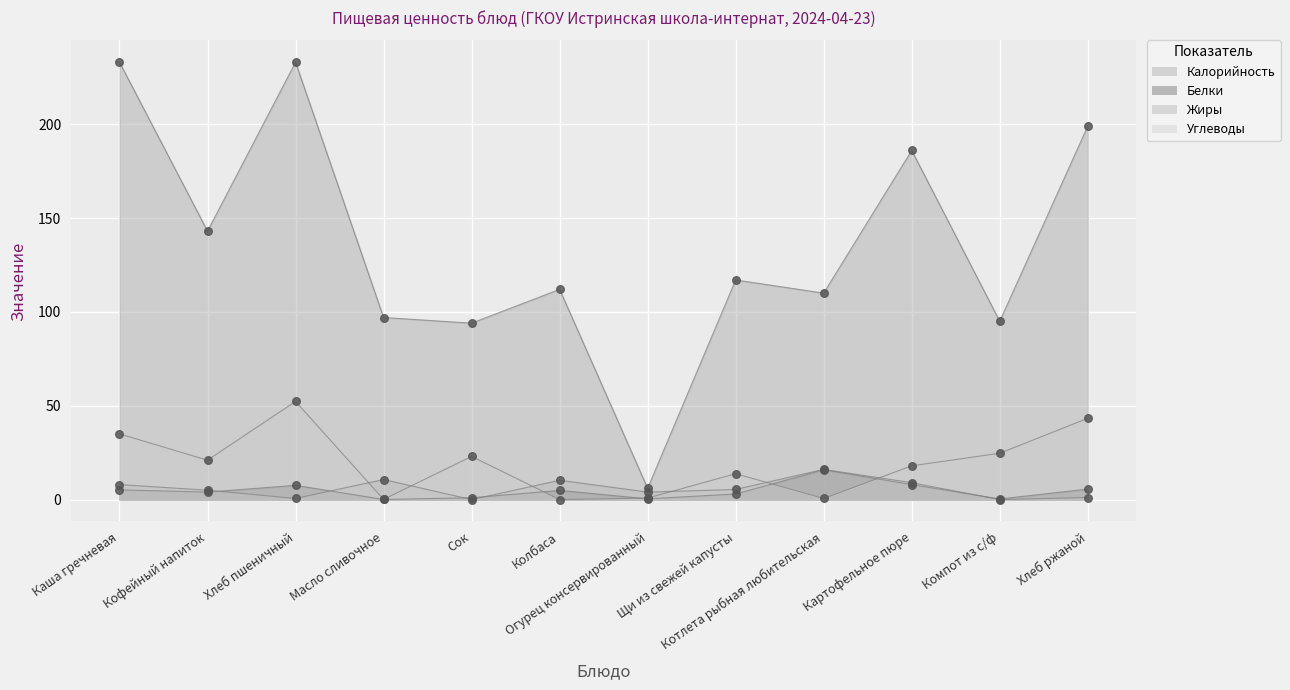

Which series has the largest total across all categories?

Калорийность